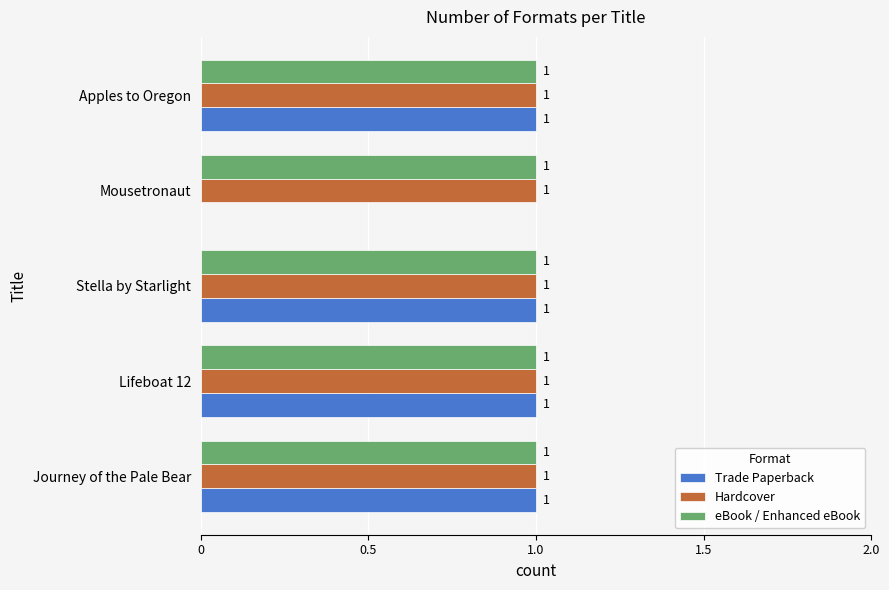

What is the total value across all series at Stella by Starlight?

3